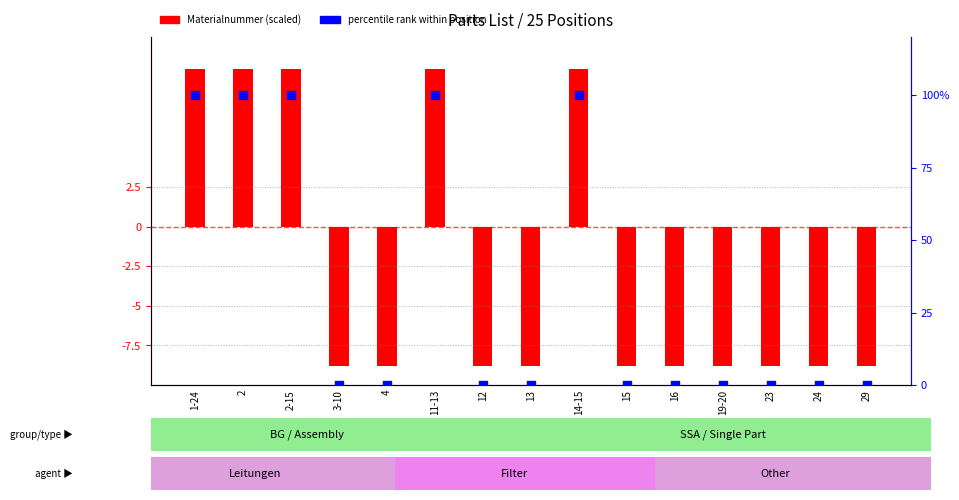

Which series contains the lowest Y value?

Materialnummer (scaled)